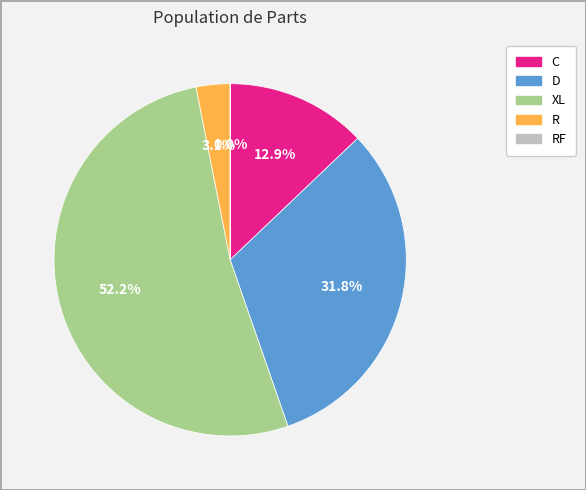

The C slice represents 13% of the pie. True or false?

True